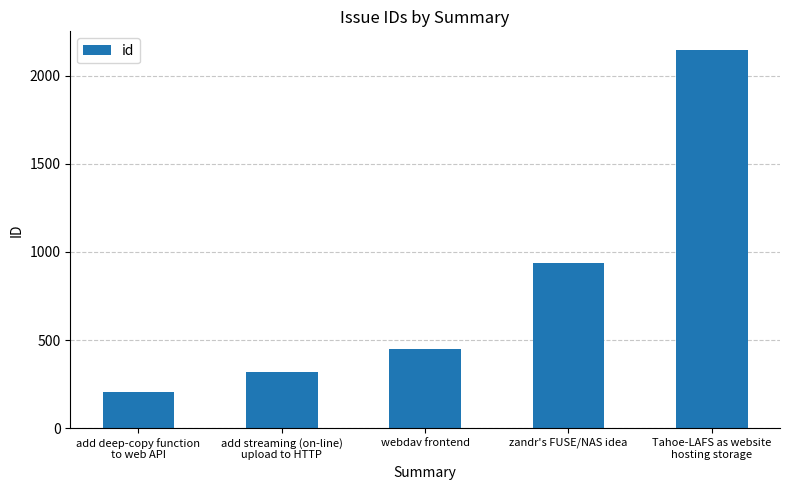

Does the chart contain stacked bars?

No